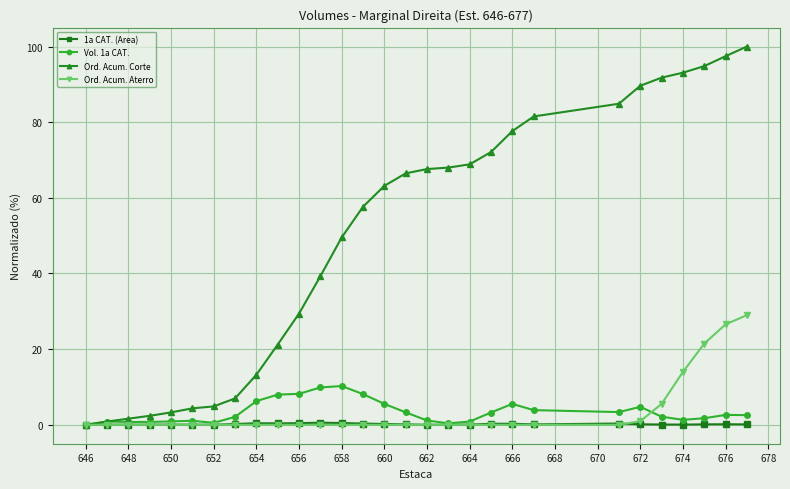

Is this an area chart (filled region under the line)?

No